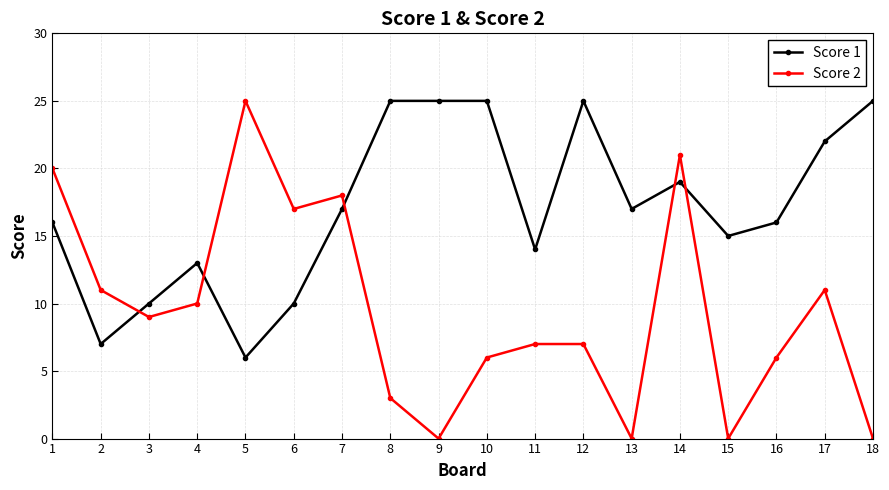

After their last crossing, which series has the higher values: Score 1 or Score 2?

Score 1